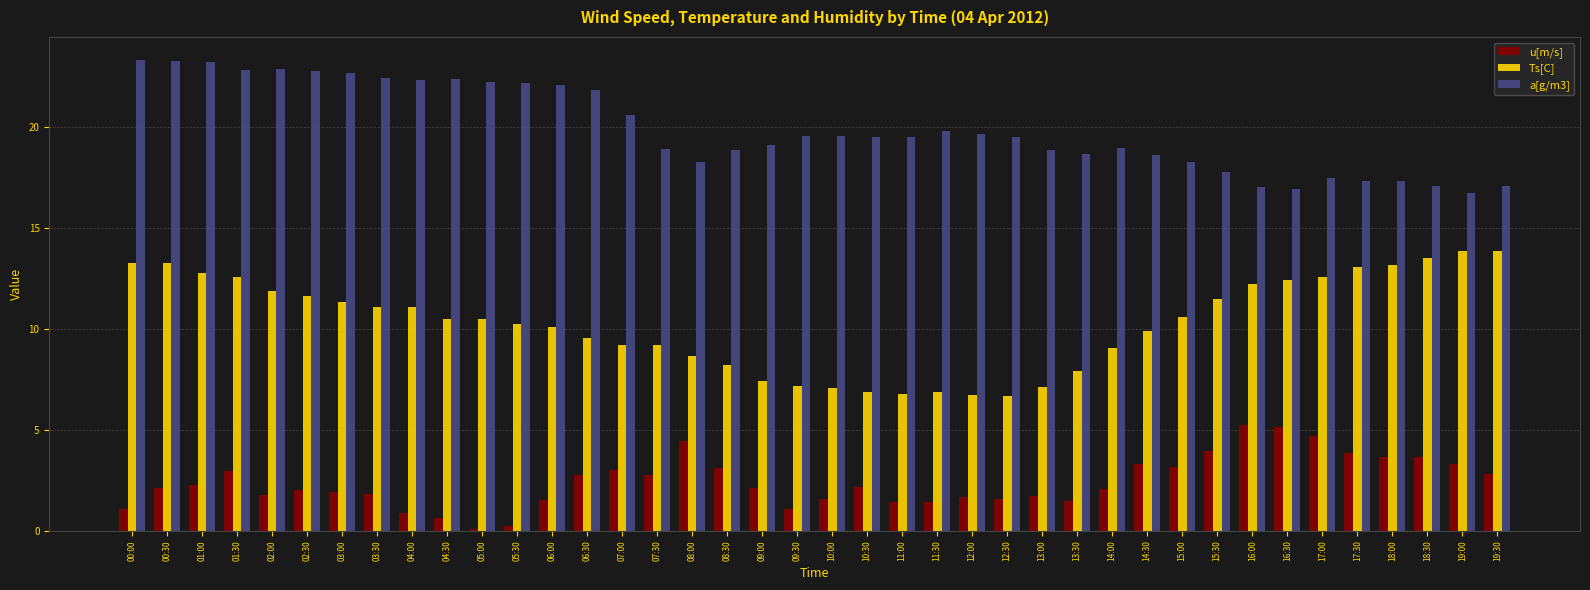

Are the bars grouped side by side (vs. stacked)?

Yes